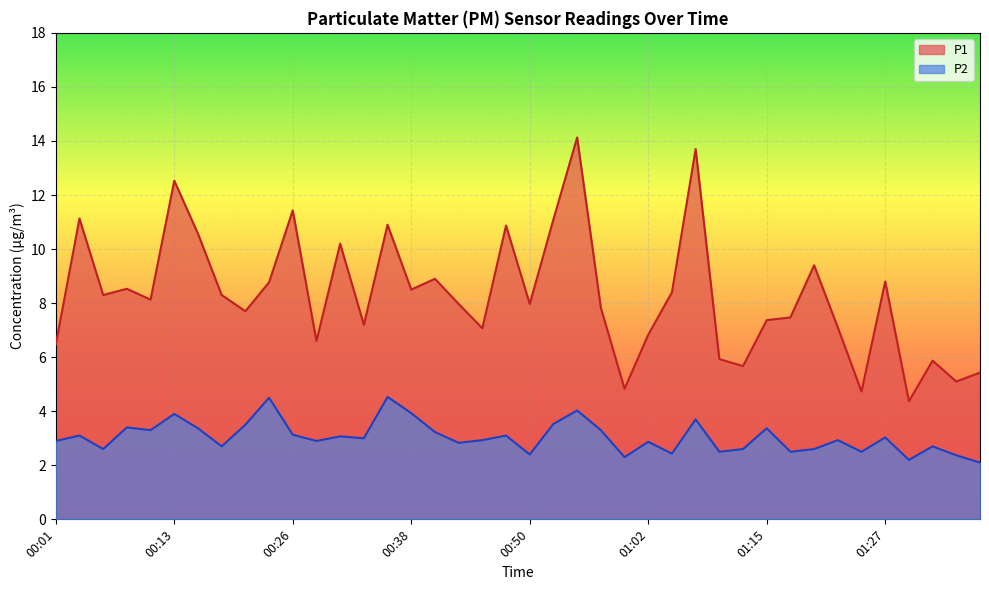

Reading right to left, transcribe all the data shown in this chart.

P1: 5.4	5.1	5.9	4.4	8.8	4.7	7.1	9.4	7.5	7.4	5.7	5.9	13.7	8.4	6.8	4.8	7.8	14.1	11.1	8.0	10.9	7.1	8.0	8.9	8.5	10.9	7.2	10.2	6.6	11.4	8.8	7.7	8.3	10.6	12.5	8.1	8.5	8.3	11.1	6.5
P2: 2.1	2.4	2.7	2.2	3.0	2.5	2.9	2.6	2.5	3.4	2.6	2.5	3.7	2.4	2.9	2.3	3.3	4.0	3.5	2.4	3.1	2.9	2.8	3.2	3.9	4.5	3.0	3.1	2.9	3.1	4.5	3.5	2.7	3.4	3.9	3.3	3.4	2.6	3.1	2.9